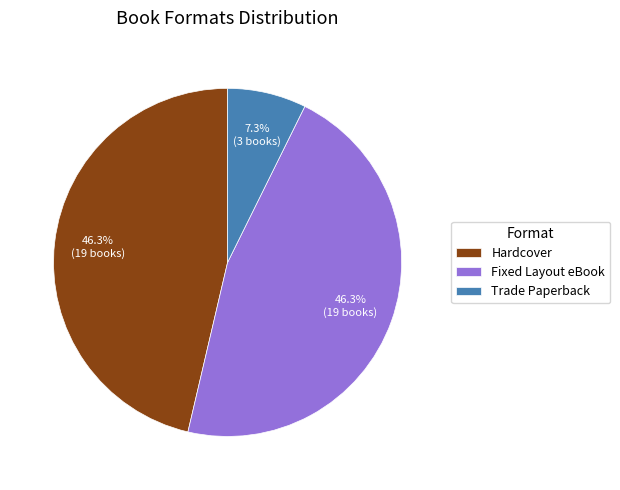

To the nearest percent, what portion does Trade Paperback represent?

7%